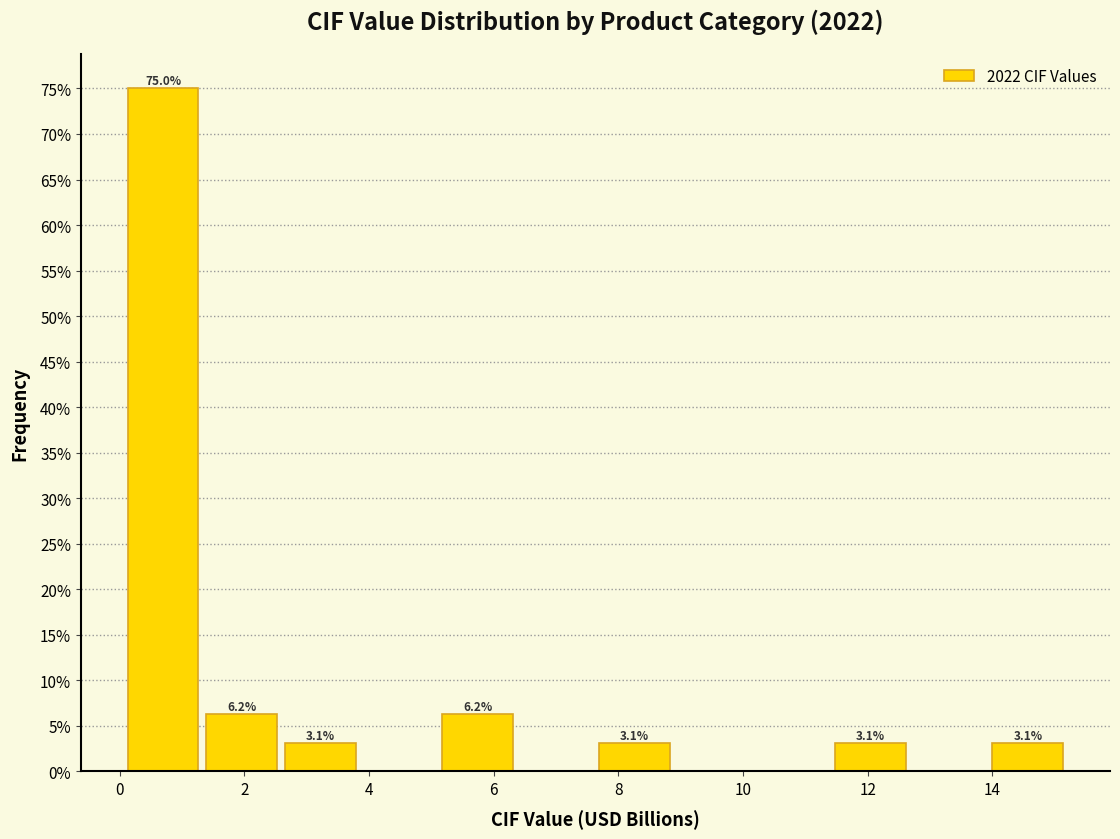

Which range on the x-axis has the tallest bar?

0.0 to 1.4